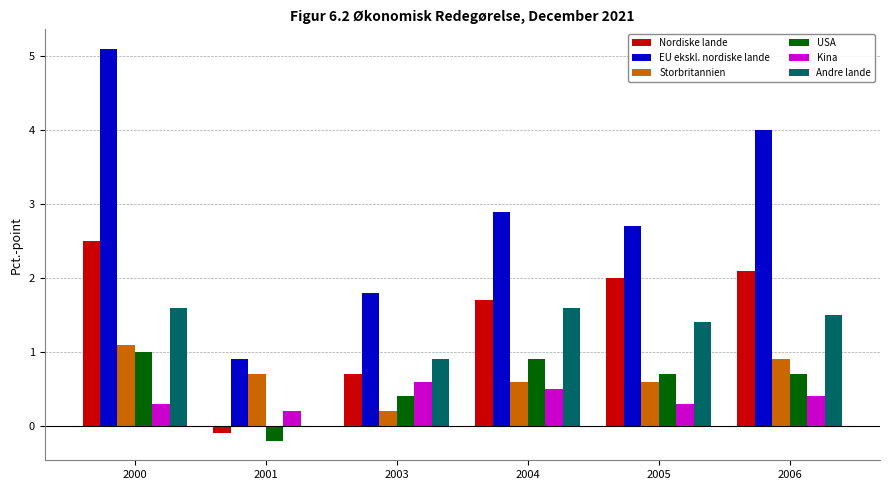

Where does the Nordiske lande series first go above 2?

2000